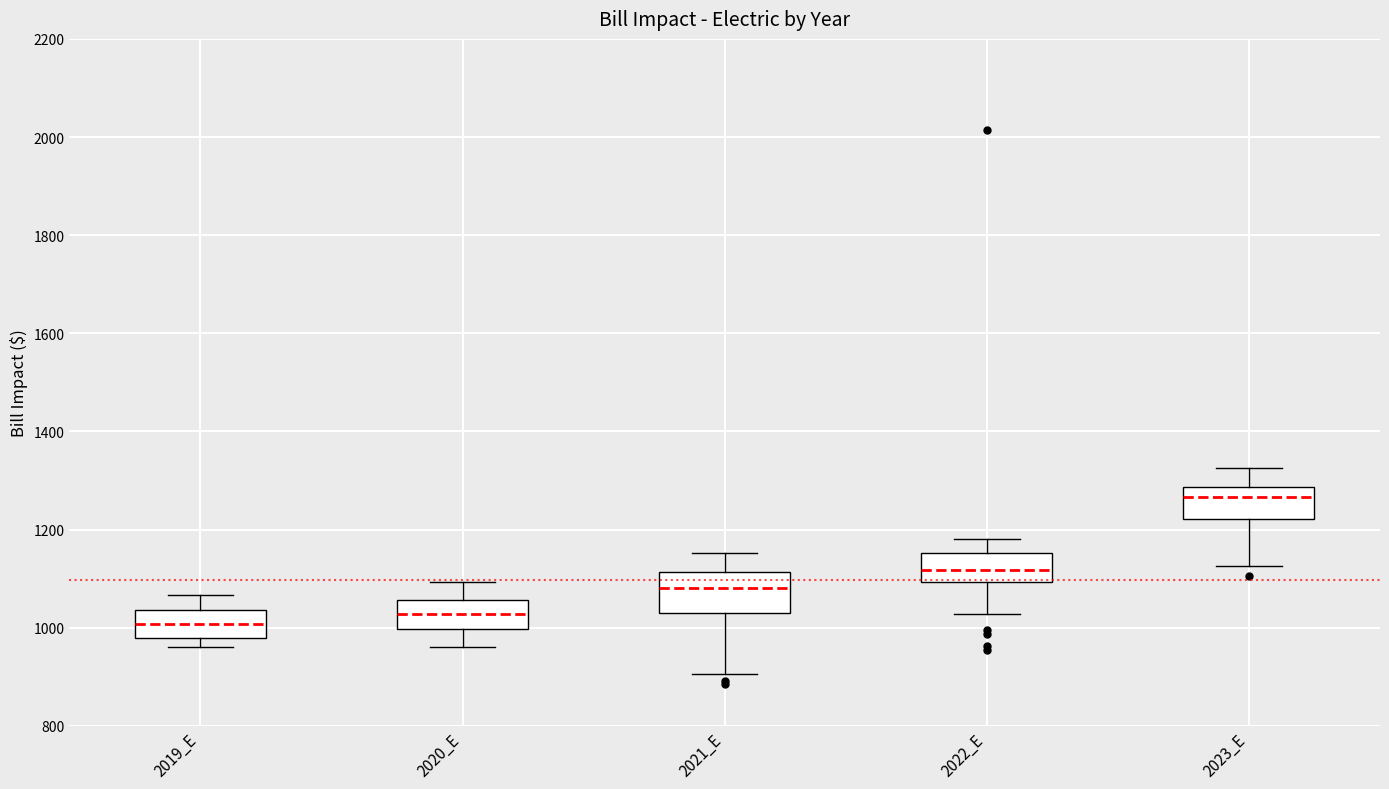

Where is the lower edge of the box for 2021_E on the y-axis? The values are not printed on the chart, so give them approximately, as read against the axis.

1040